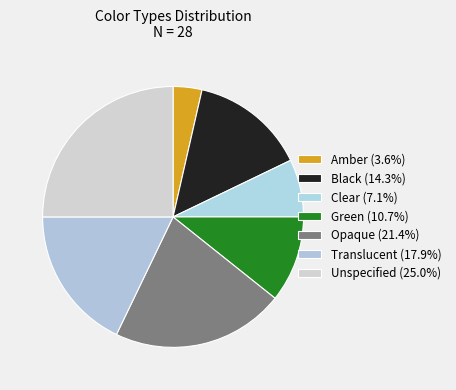

How many slices are in this pie chart?

7